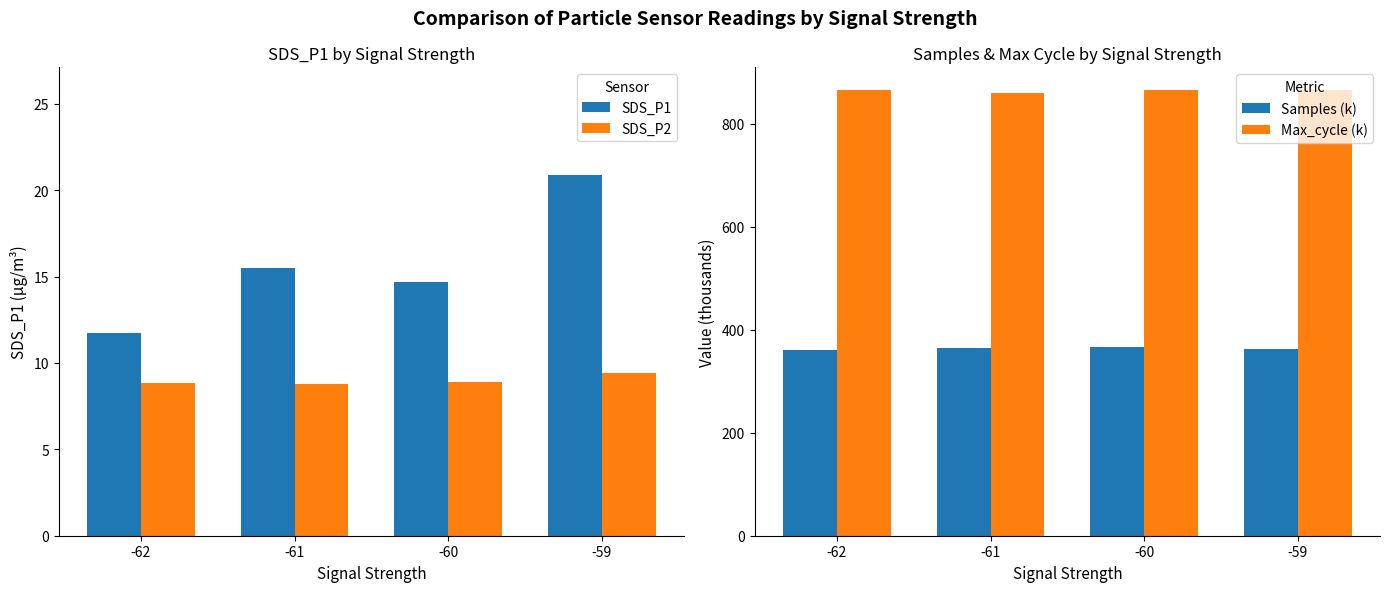

What is the total value across all series at -61?

1222.3